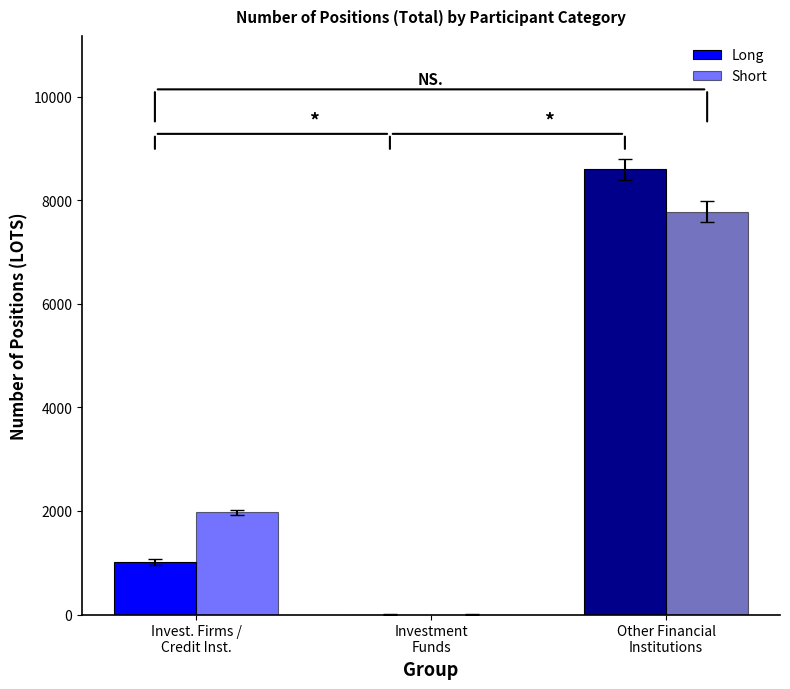

What is the approximate value of Long at Other Financial
Institutions?

8596.0